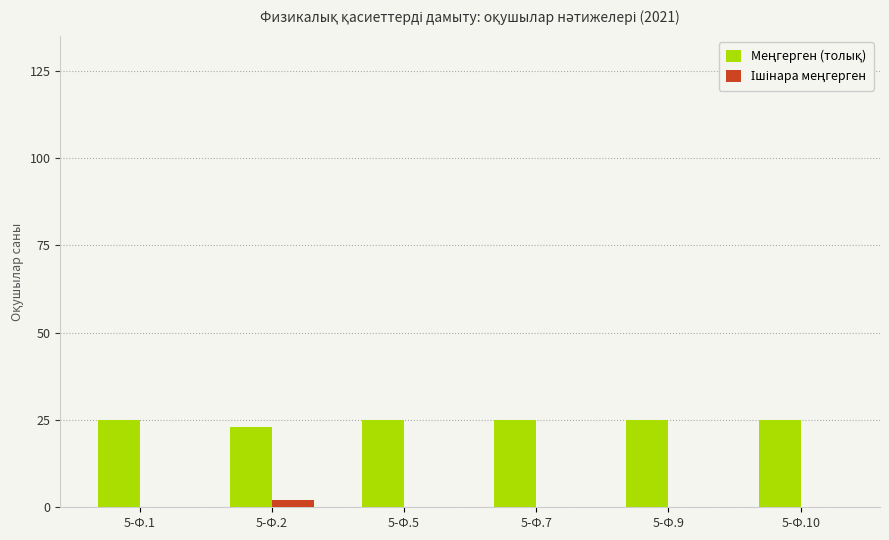

What is the total value across all series at 5-Ф.5?

25